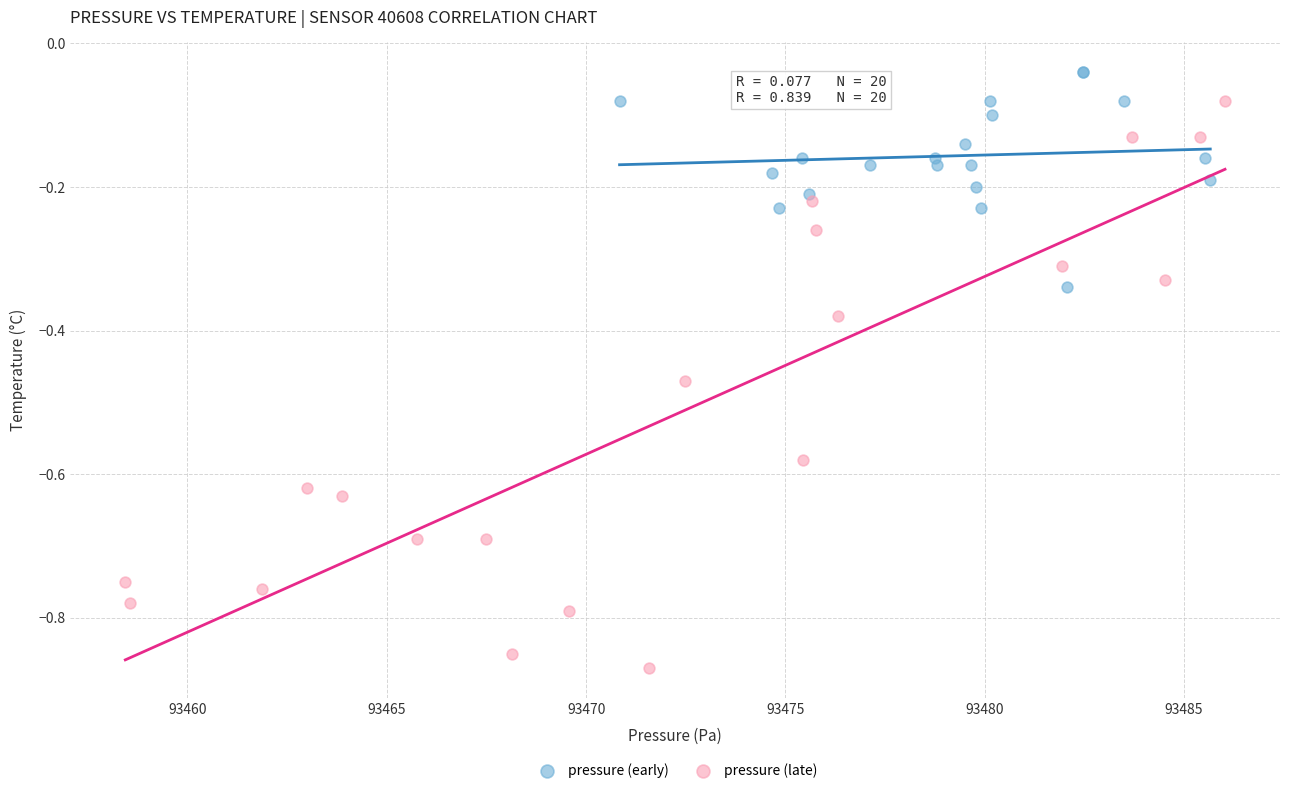

Which series has the widest spread of Y values?

pressure (late)